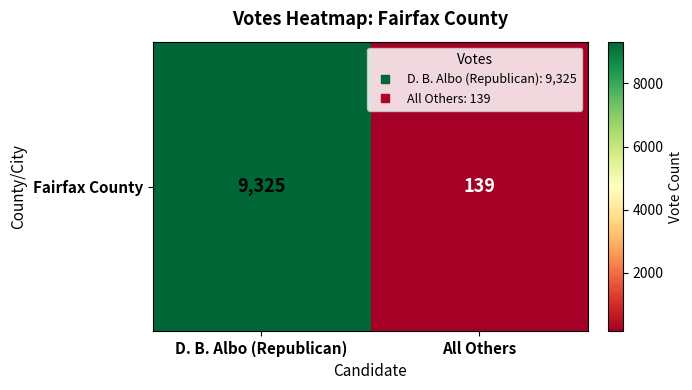

At which label is the value closest to 4732?

D. B. Albo (Republican)